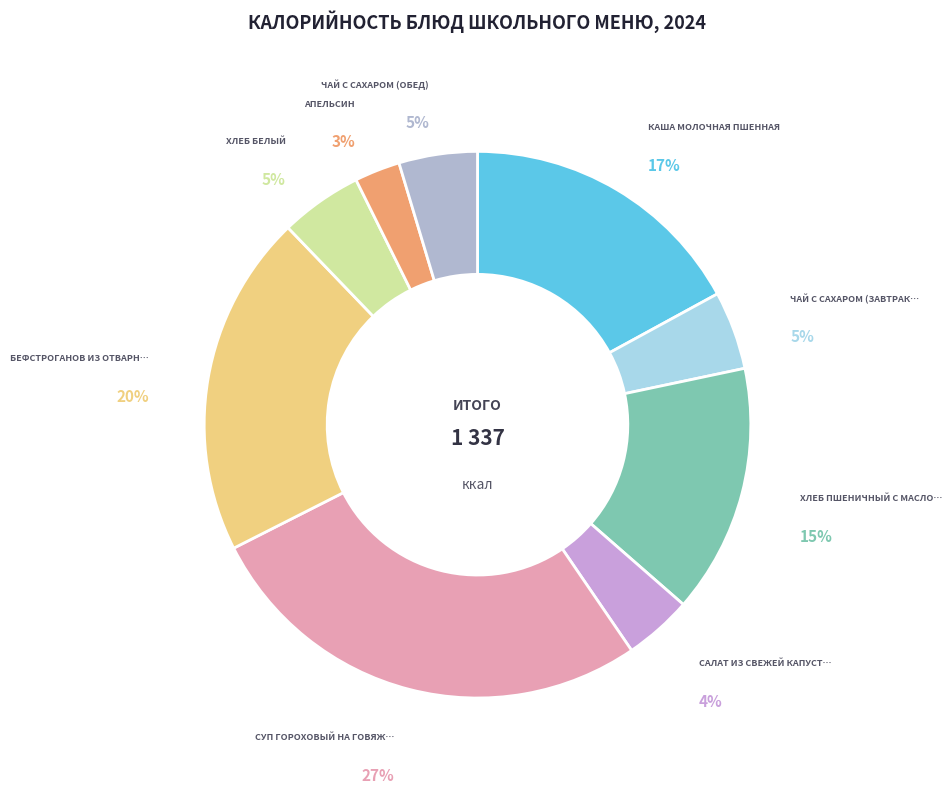

How many segments does this pie chart have?

9